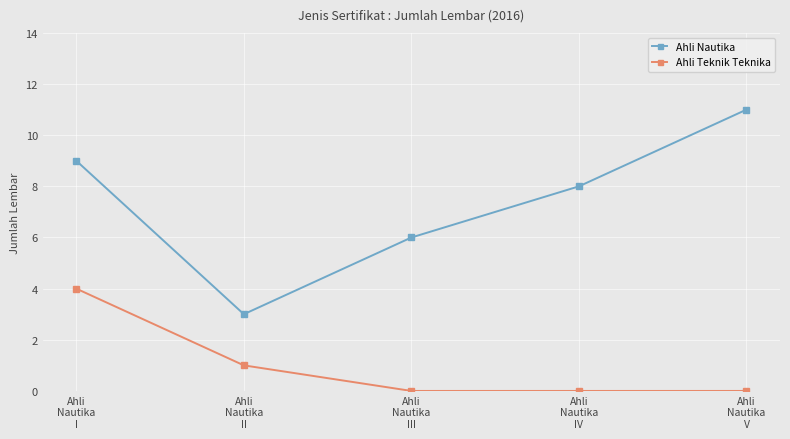

Rank the series at Ahli
Nautika
IV from lowest to highest value.

Ahli Teknik Teknika, Ahli Nautika